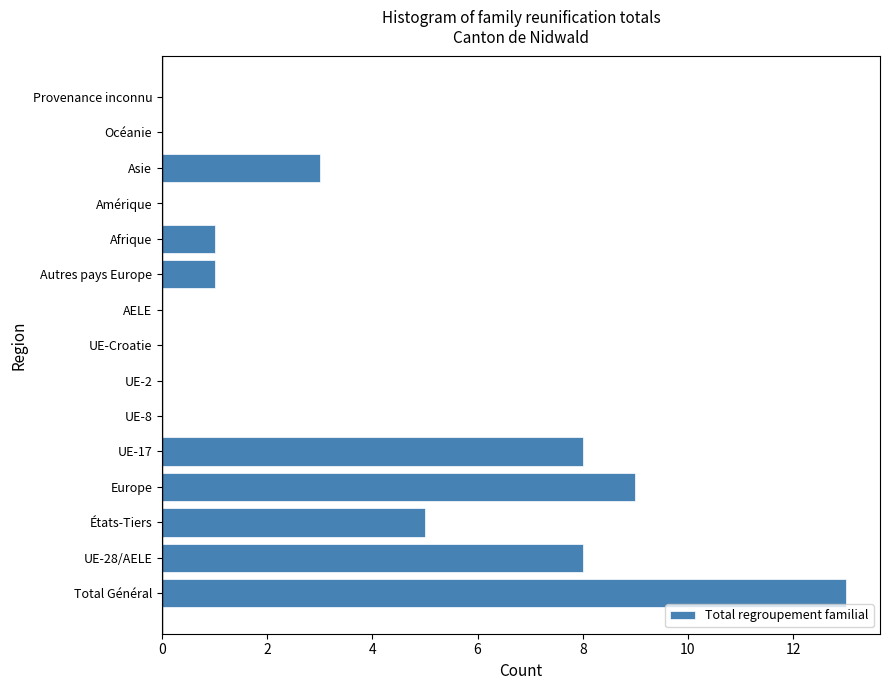

Reading top to bottom, list all the values displayed in this chart.

Provenance inconnu=0	Océanie=0	Asie=3	Amérique=0	Afrique=1	Autres pays Europe=1	AELE=0	UE-Croatie=0	UE-2=0	UE-8=0	UE-17=8	Europe=9	États-Tiers=5	UE-28/AELE=8	Total Général=13